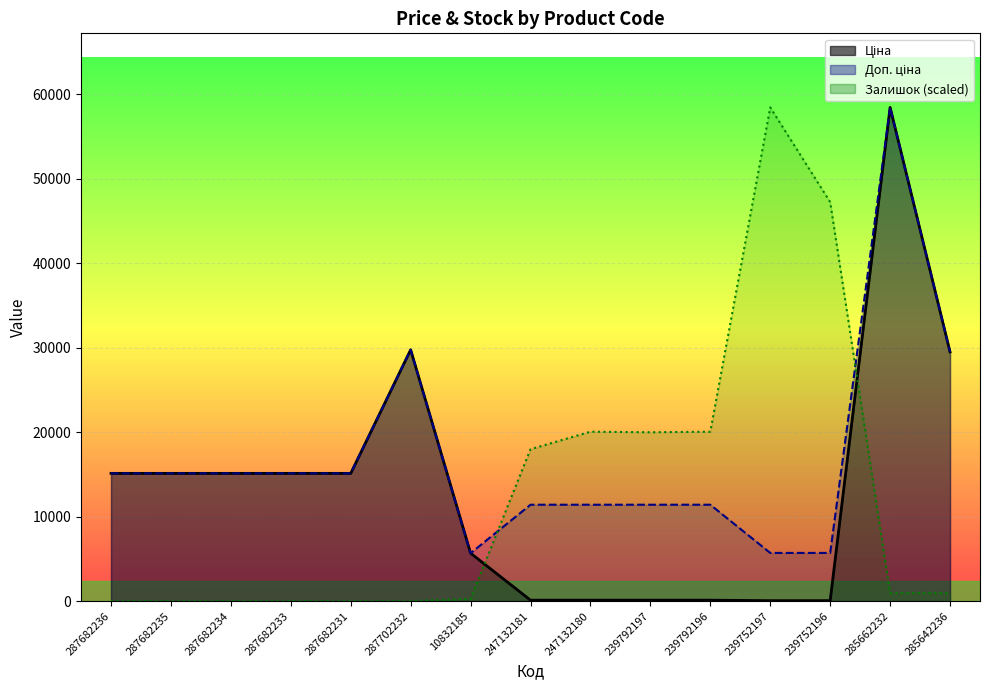

Which has a higher value, 287682234 or 287702232?

287702232